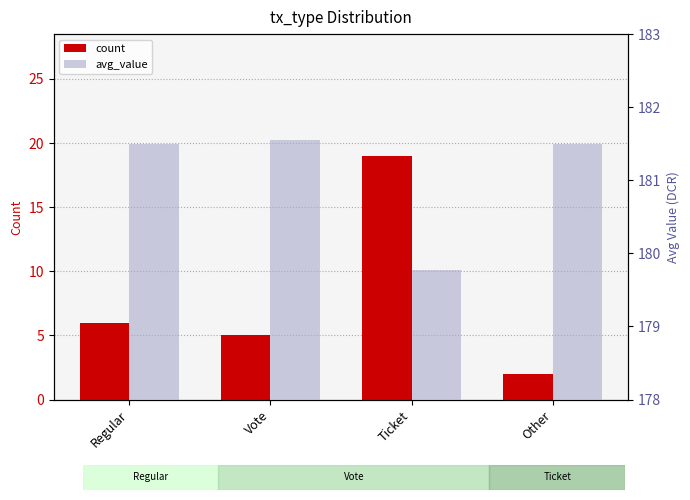

Rank the series by their average value, from highest to lowest.

avg_value, count